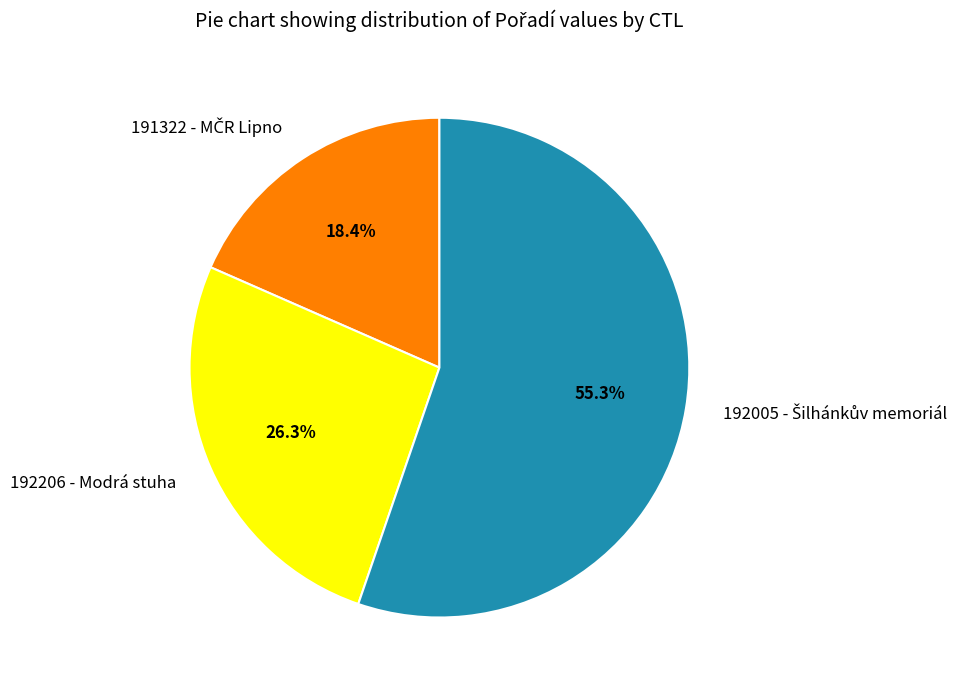

Does 192206 - Modrá stuha represent more than half of the total?

No